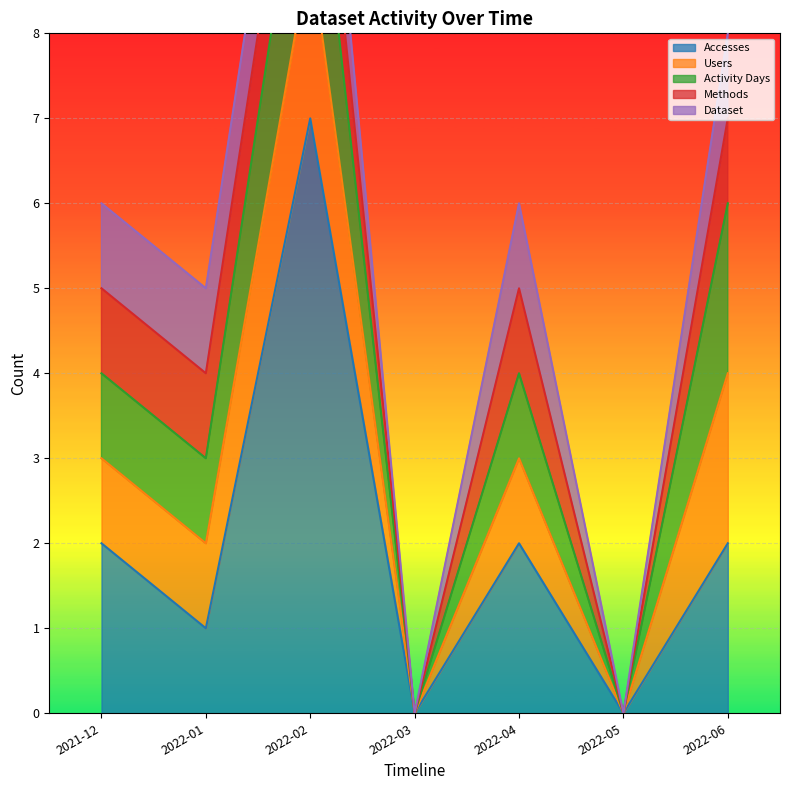

Reading left to right, extract all data points from this chart.

Accesses: 2021-12=2	2022-01=1	2022-02=7	2022-03=0	2022-04=2	2022-05=0	2022-06=2
Users: 2021-12=1	2022-01=1	2022-02=2	2022-03=0	2022-04=1	2022-05=0	2022-06=2
Activity Days: 2021-12=1	2022-01=1	2022-02=2	2022-03=0	2022-04=1	2022-05=0	2022-06=2
Methods: 2021-12=1	2022-01=1	2022-02=1	2022-03=0	2022-04=1	2022-05=0	2022-06=1
Dataset: 2021-12=1	2022-01=1	2022-02=1	2022-03=0	2022-04=1	2022-05=0	2022-06=1